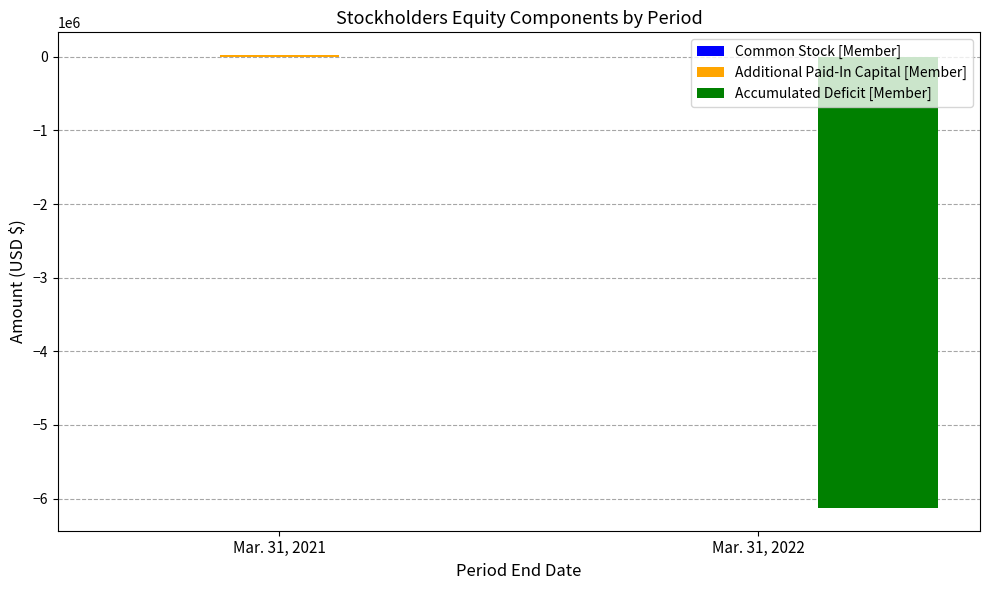

At which category is the sum across all series the highest?

Mar. 31, 2021